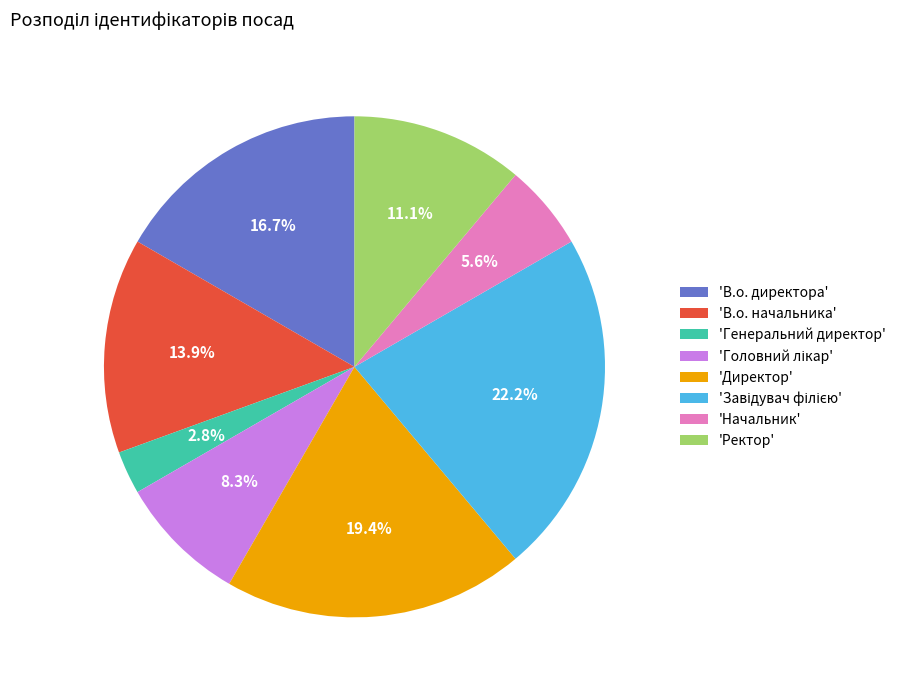

What is the smallest slice in the pie chart?

'Генеральний директор'